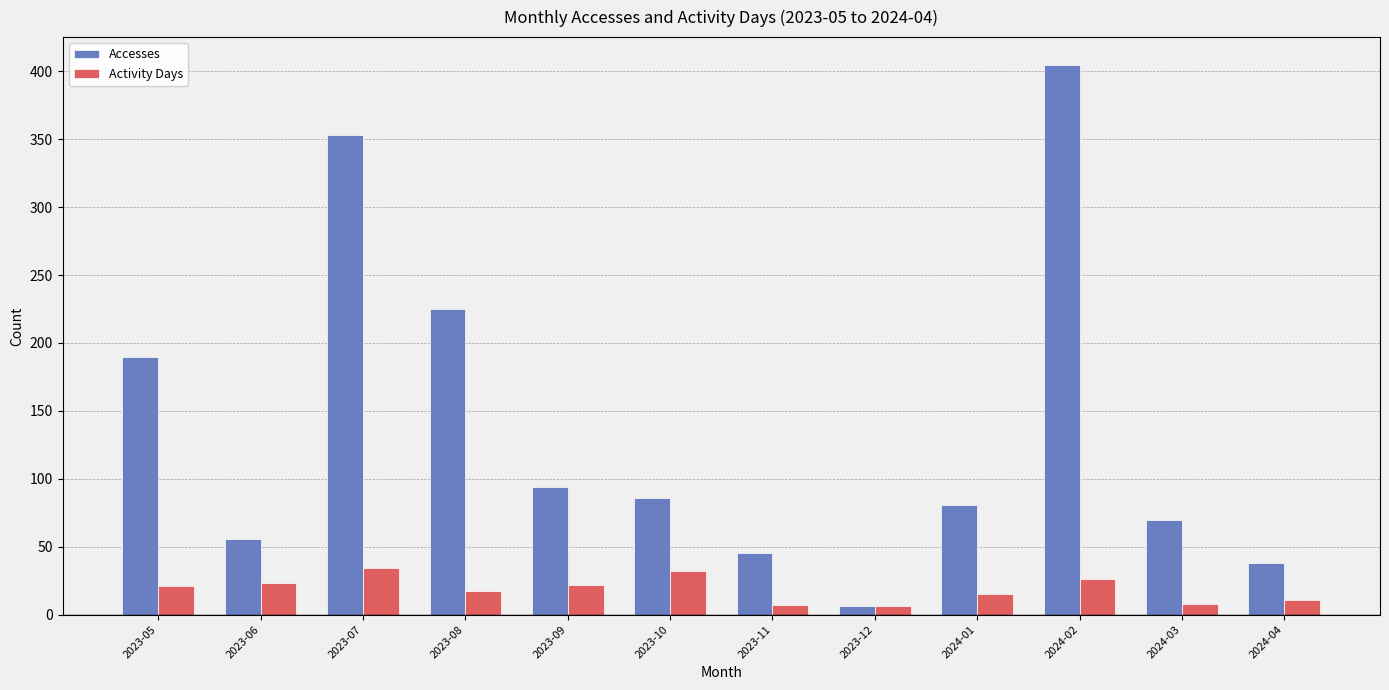

True or false: Accesses has a value of 86 at 2023-10.

True